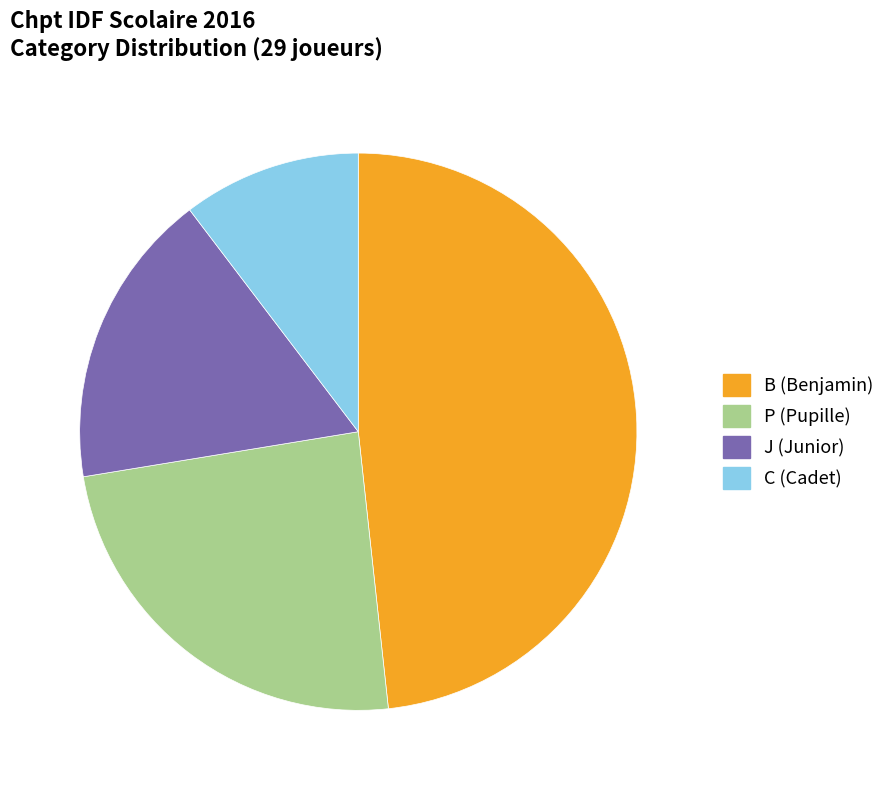

How much of the chart is everything except B?

51.7%